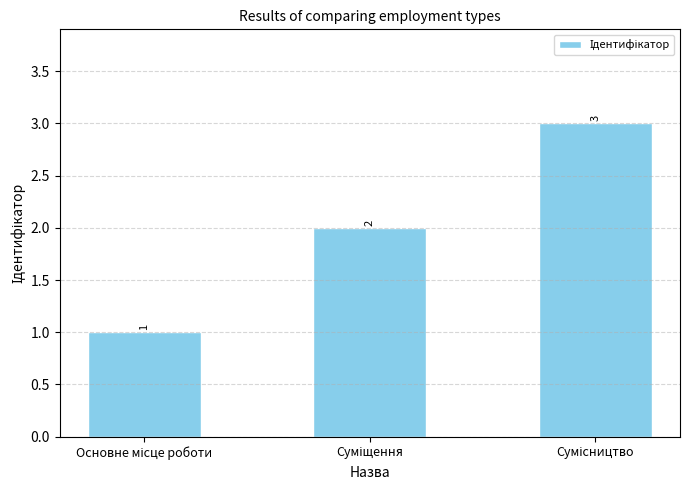

What is the value of the 2nd bar from the left?

2